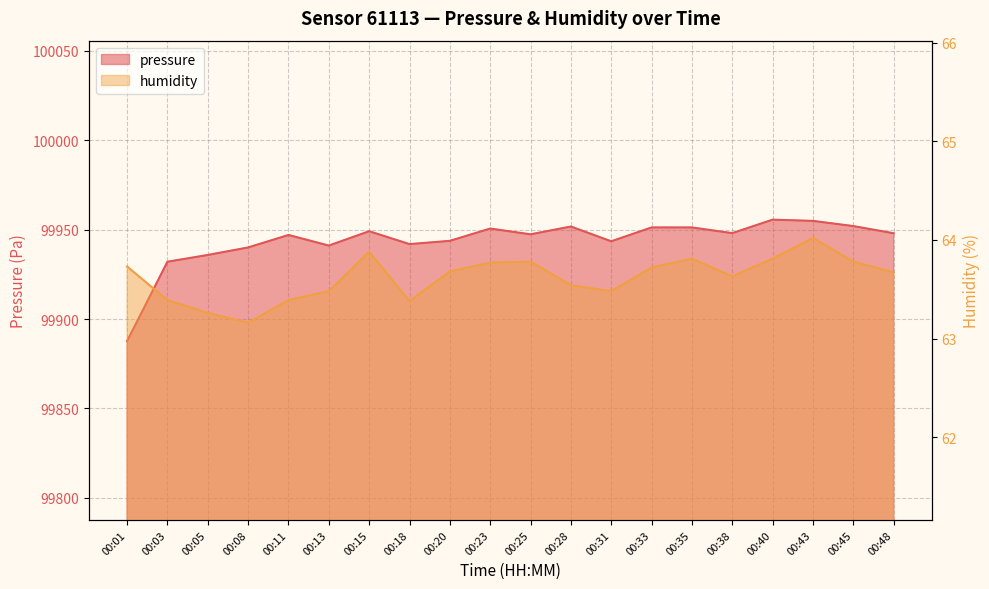

Reading left to right, what are all the values shown in this chart?

pressure: 00:01=99887.7	00:03=99932.0	00:05=99935.8	00:08=99940.0	00:11=99946.9	00:13=99941.0	00:15=99949.0	00:18=99941.8	00:20=99943.7	00:23=99950.5	00:25=99947.3	00:28=99951.7	00:31=99943.4	00:33=99951.2	00:35=99951.2	00:38=99948.0	00:40=99955.5	00:43=99954.8	00:45=99951.9	00:48=99947.9
humidity: 00:01=63.7	00:03=63.4	00:05=63.3	00:08=63.2	00:11=63.4	00:13=63.5	00:15=63.9	00:18=63.4	00:20=63.7	00:23=63.8	00:25=63.8	00:28=63.5	00:31=63.5	00:33=63.7	00:35=63.8	00:38=63.6	00:40=63.8	00:43=64.0	00:45=63.8	00:48=63.7